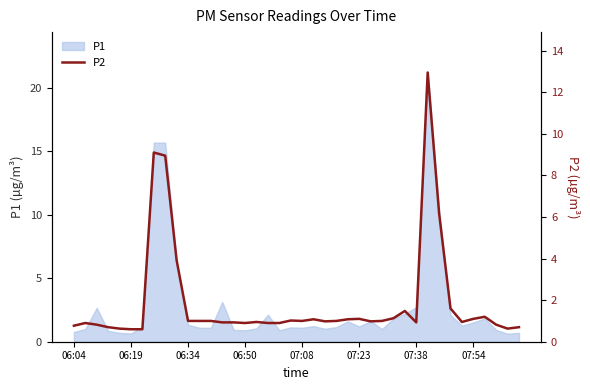

What is the highest value of the P1 series?

21.2